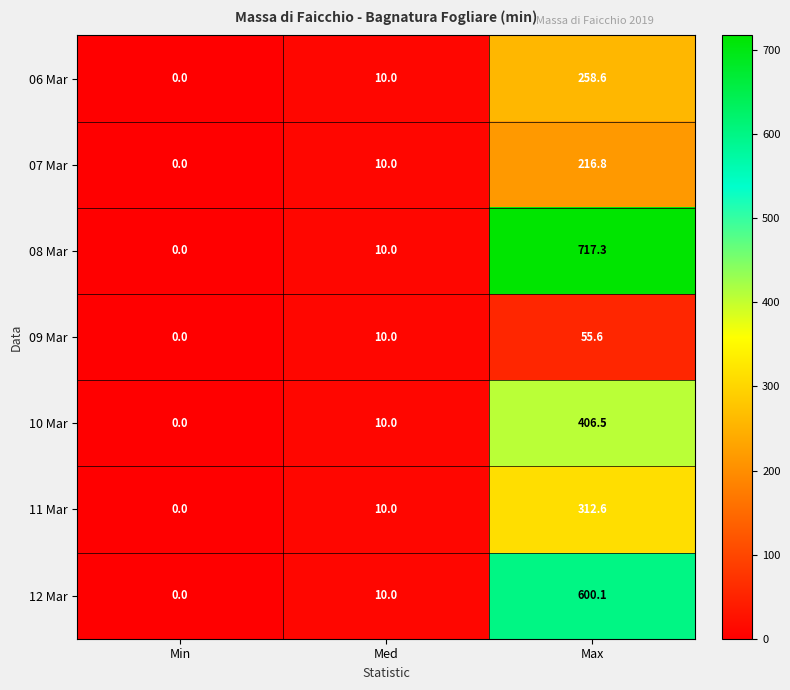

How many categories are shown in the chart?

3